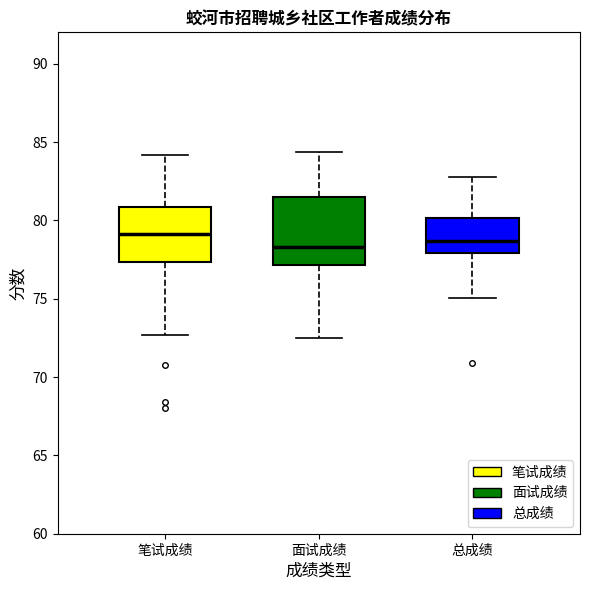

Reading left to right, read every box against the y-axis: the position of its median line, the range the box covers, and the ends of its whiskers. The values are not printed on the chart, so give them approximately, as read against the axis.

笔试成绩: median 79.0, box 77.5 to 81.0, whiskers 72.5 to 84.0
面试成绩: median 78.5, box 77.0 to 81.5, whiskers 72.5 to 84.5
总成绩: median 78.5, box 78.0 to 80.0, whiskers 75.0 to 83.0